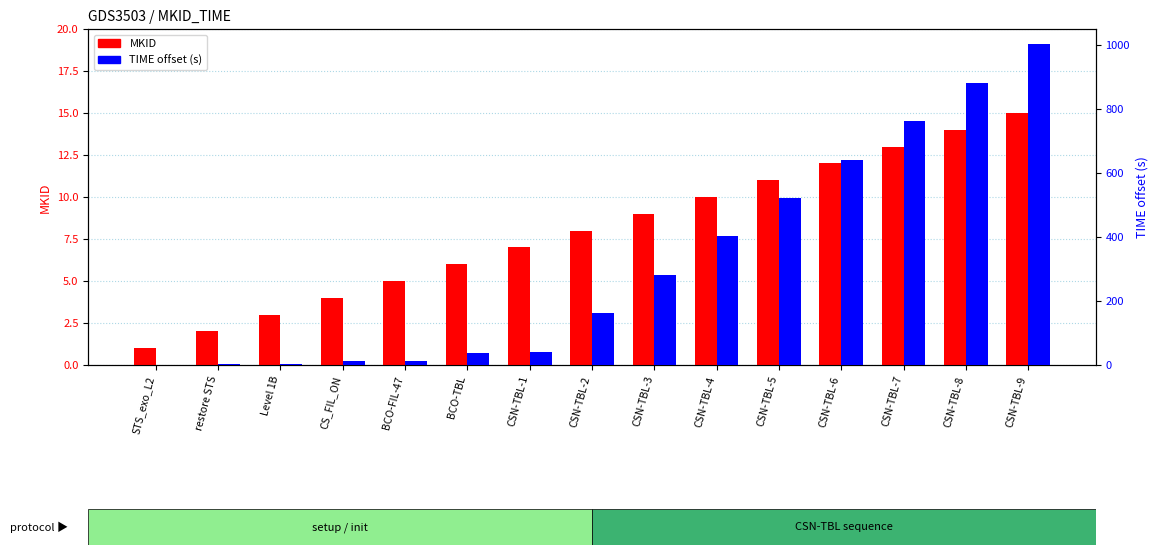

What are all the series names shown in the legend?

MKID, TIME offset (s)